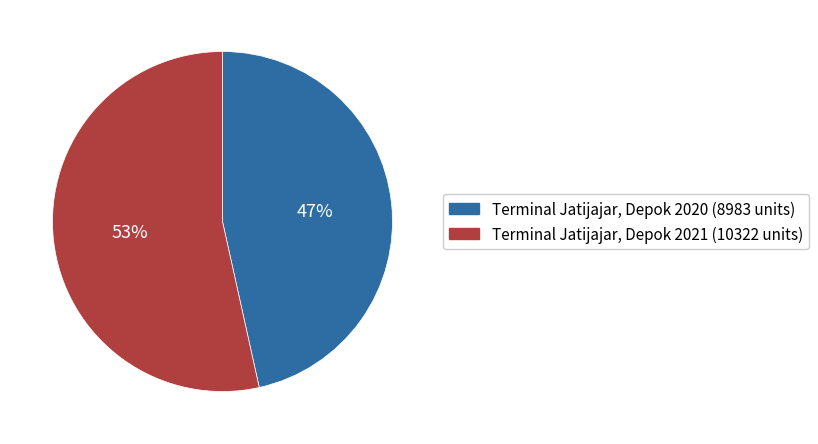

How many slices are in this pie chart?

2